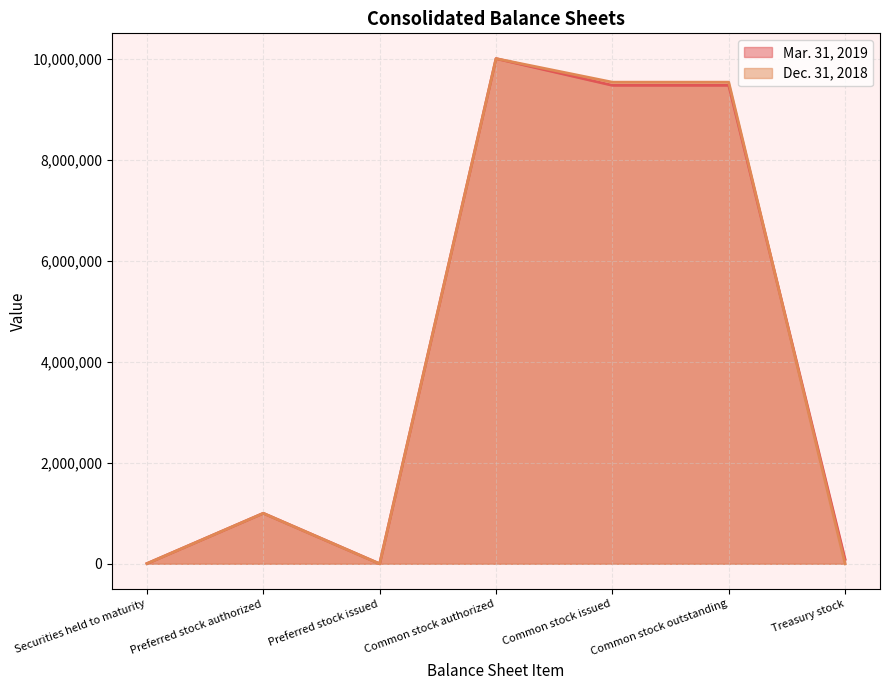

Where is the first local maximum for Mar. 31, 2019?

Preferred stock authorized